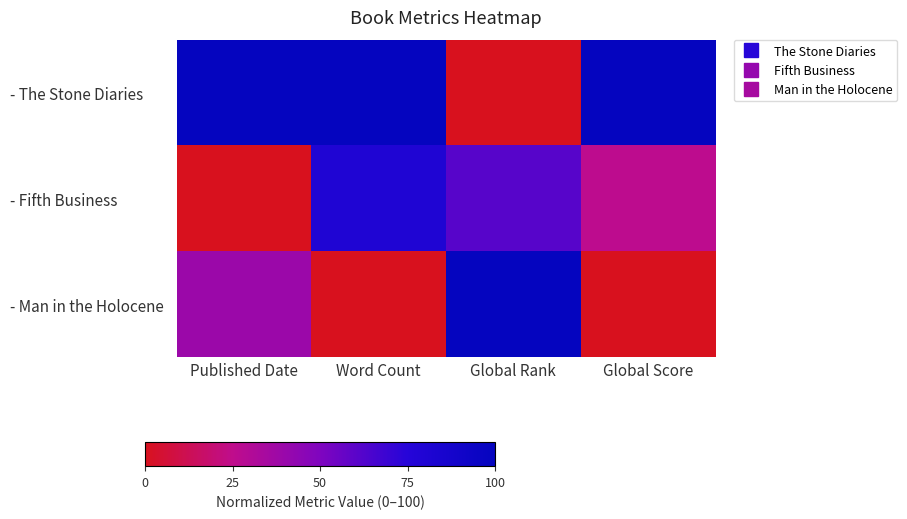

Which has a higher value, Global Rank or Published Date?

Published Date